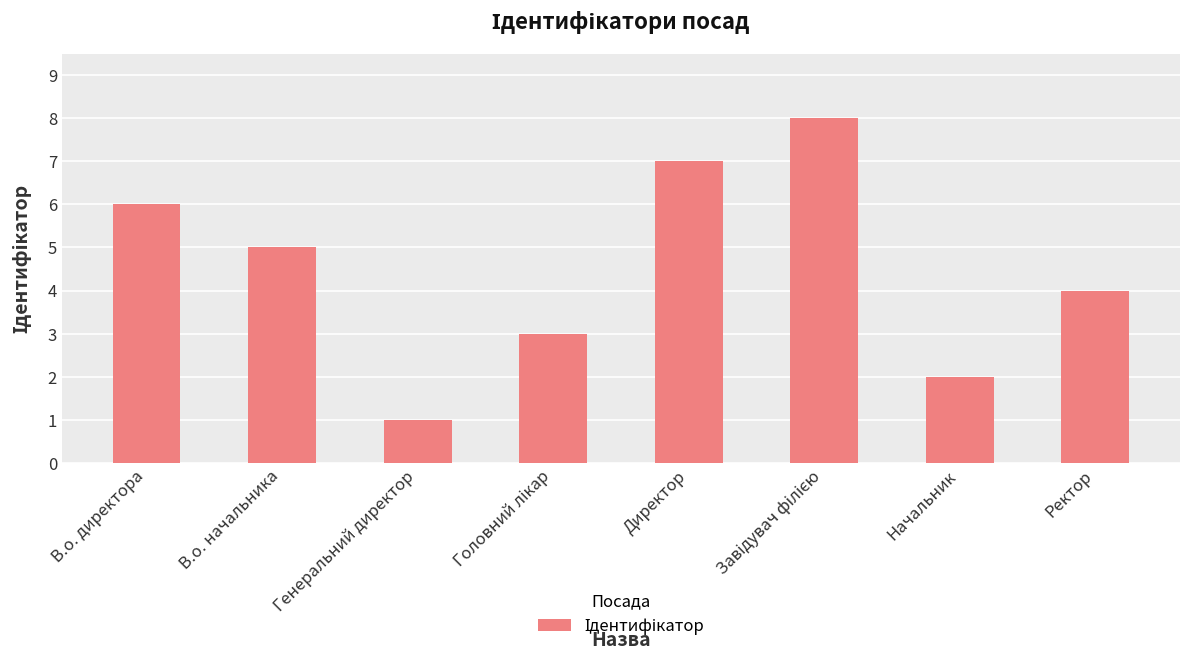

Which has a higher value, Начальник or Директор?

Директор